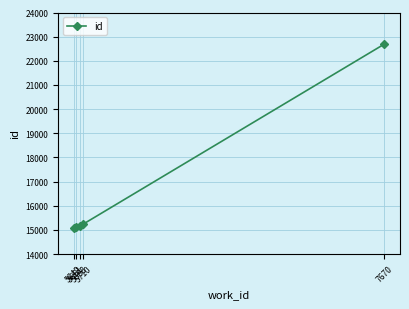

What is the average value?

16665